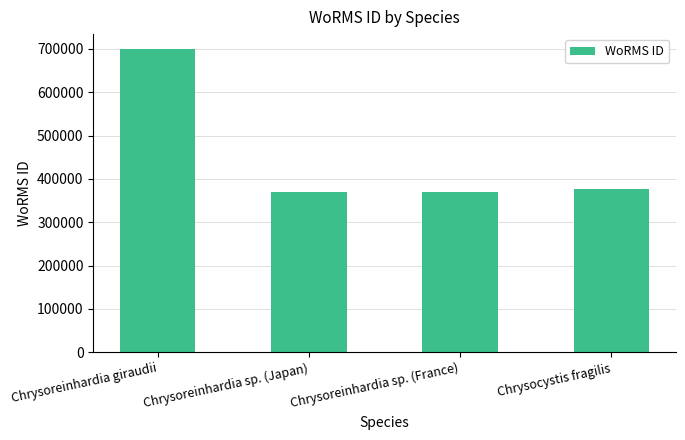

What is the label of the 3rd bar from the left?

Chrysoreinhardia sp. (France)